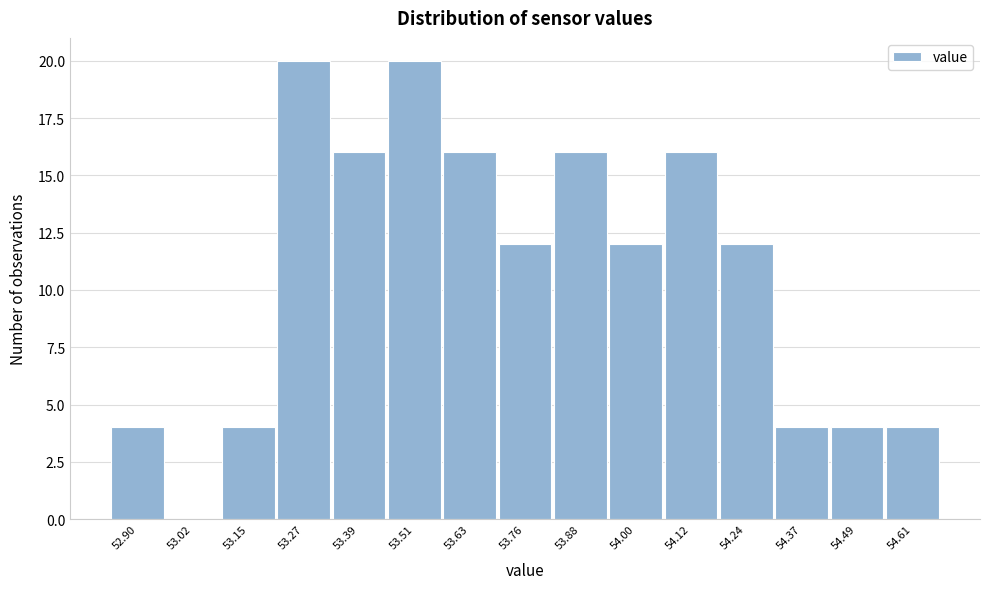

Reading left to right, transcribe this chart: for each bar, give the range it covers on the x-axis and its height. Neither the bar edges nor the heights are printed on the chart, so give them approximately, as read against the axes.

52.840 to 52.962: 4
52.962 to 53.084: 0
53.084 to 53.206: 4
53.206 to 53.328: 20
53.328 to 53.450: 16
53.450 to 53.572: 20
53.572 to 53.694: 16
53.694 to 53.816: 12
53.816 to 53.938: 16
53.938 to 54.060: 12
54.060 to 54.182: 16
54.182 to 54.304: 12
54.304 to 54.426: 4
54.426 to 54.548: 4
54.548 to 54.670: 4